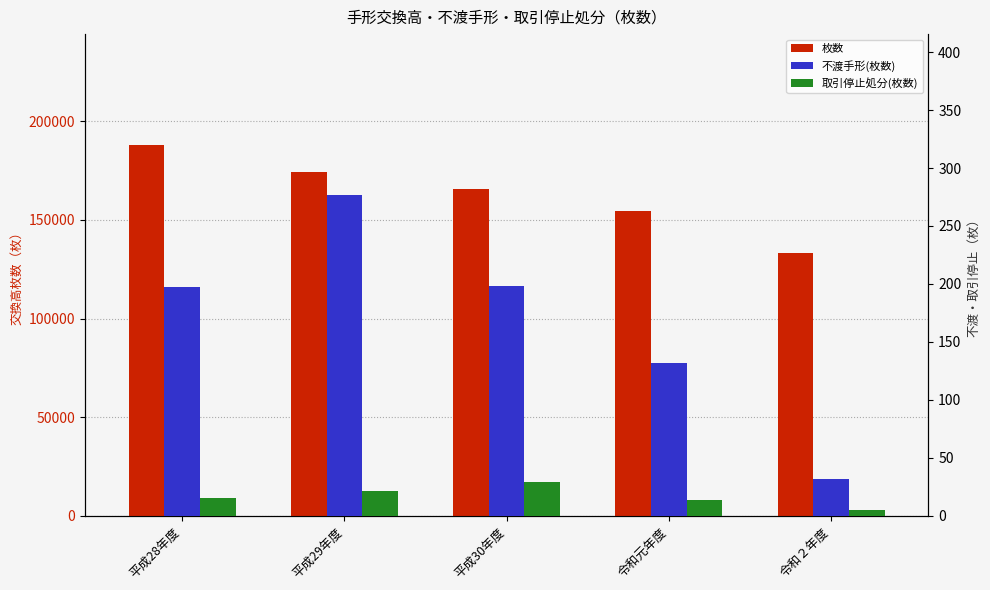

Which series has the largest total across all categories?

枚数